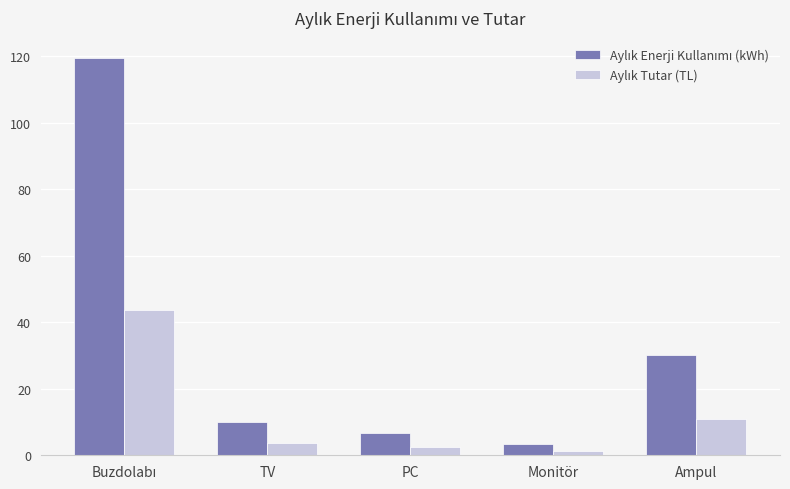

What is the greatest value displayed?

119.5